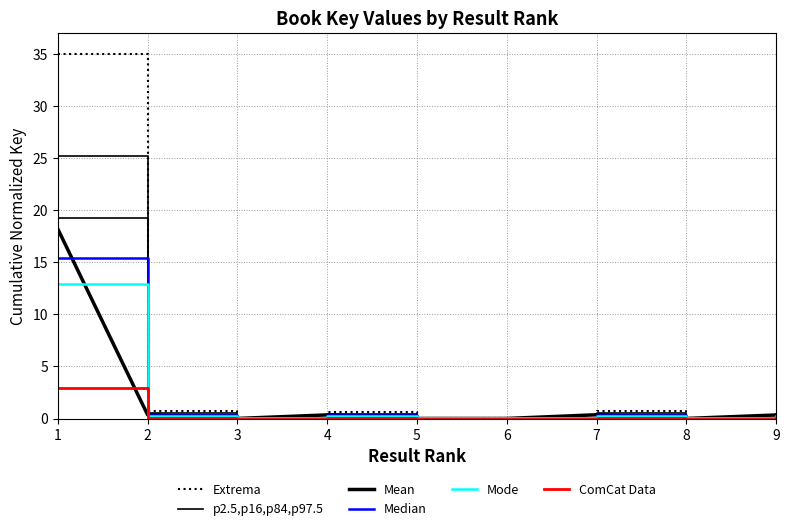

True or false: Mode has a value of 0.0 at 6.

False